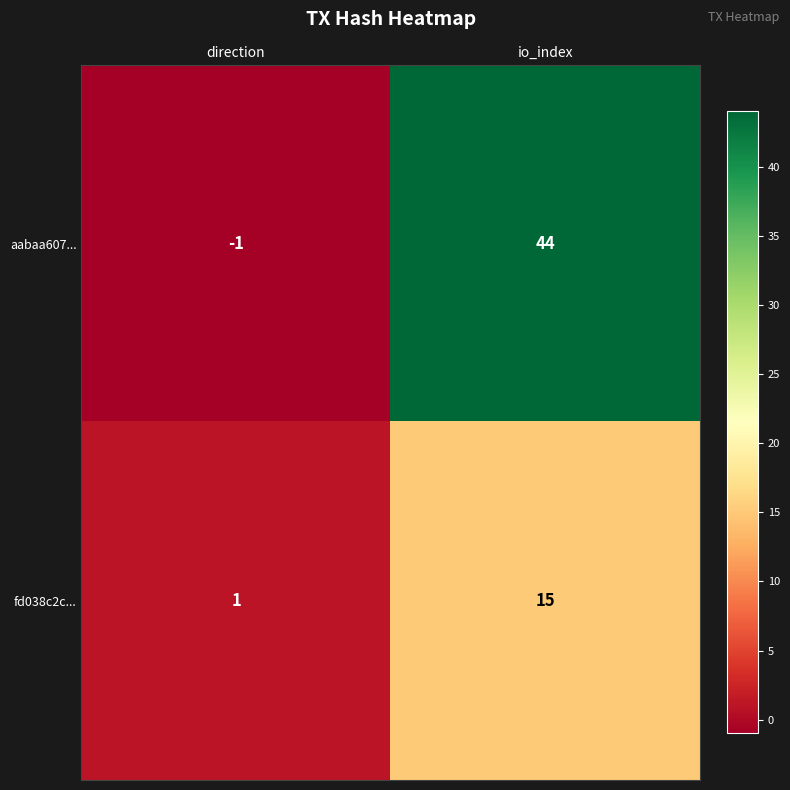

The fd038c2c... series shows 1 at direction. True or false?

True